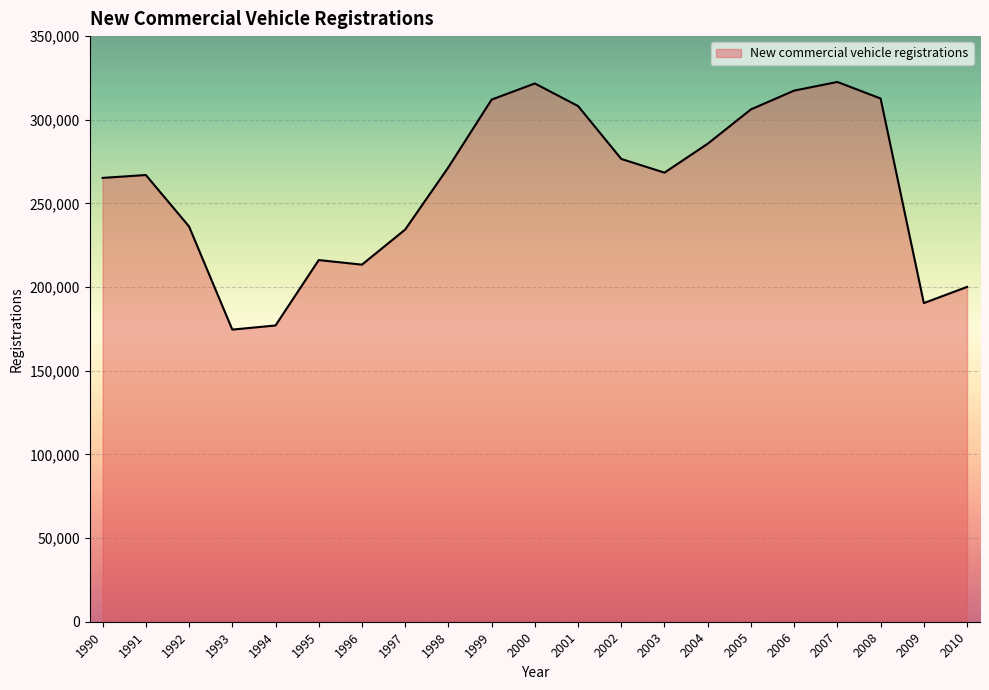

The value at 1997 is 234381. True or false?

True